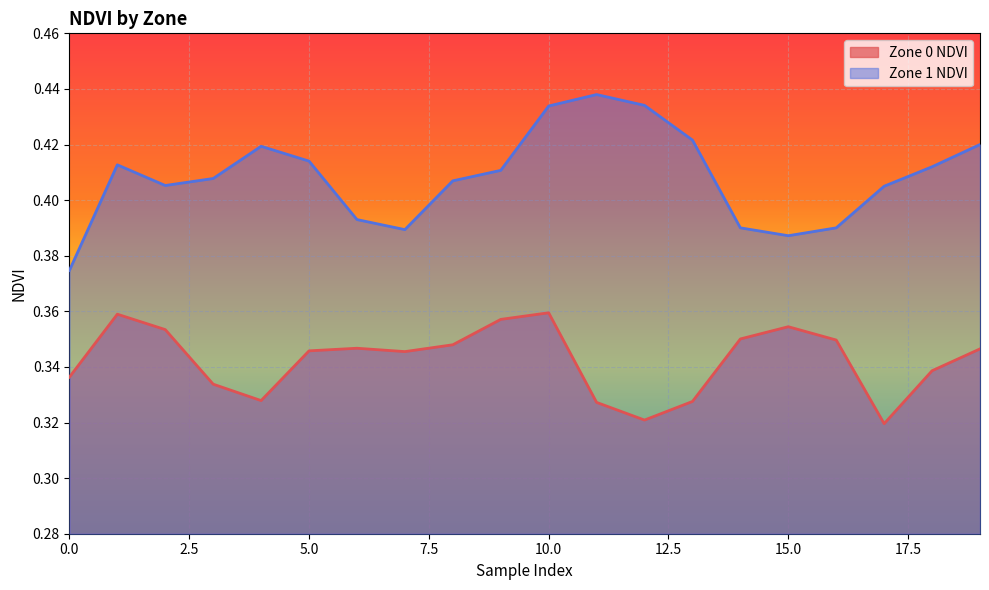

What is the sum of all Zone 0 NDVI values?

6.8